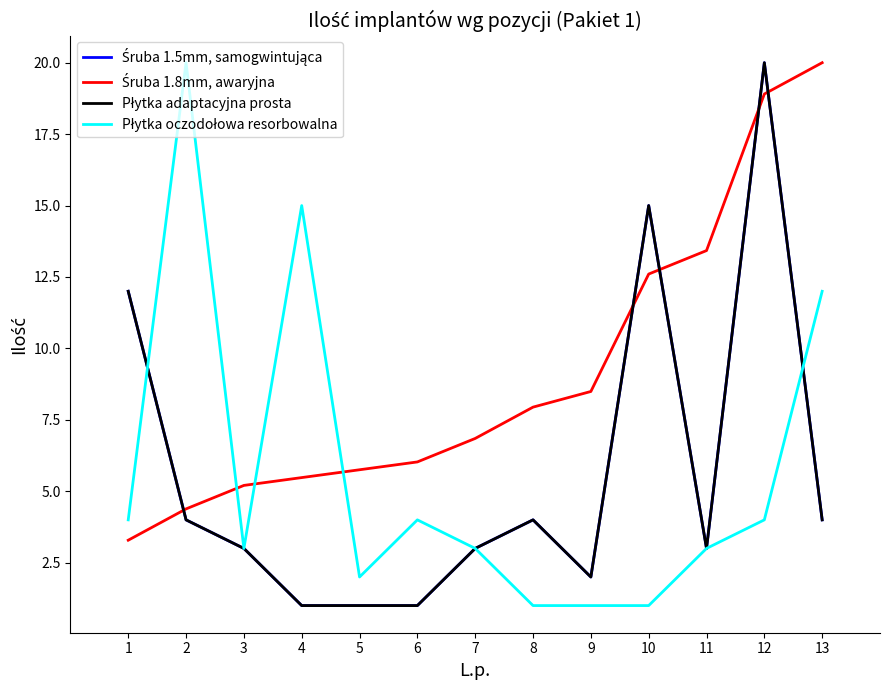

Does the chart display data point markers on the line(s)?

No